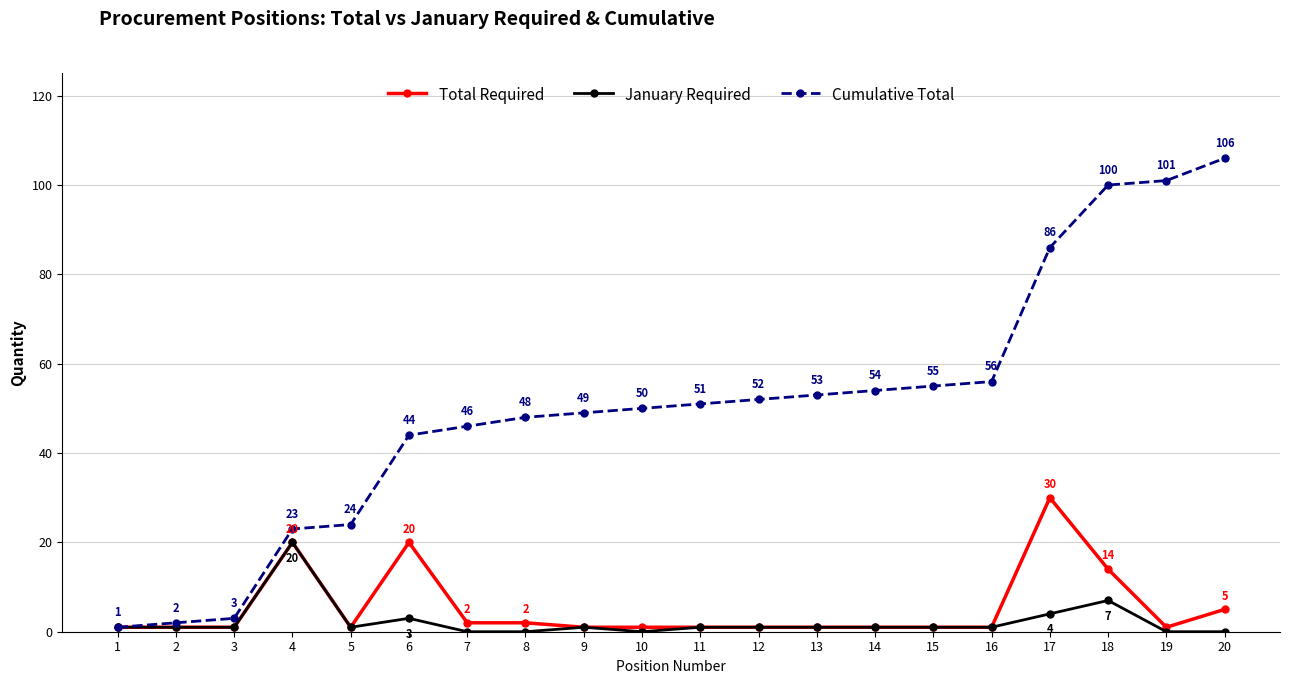

What are all the series names shown in the legend?

Total Required, January Required, Cumulative Total